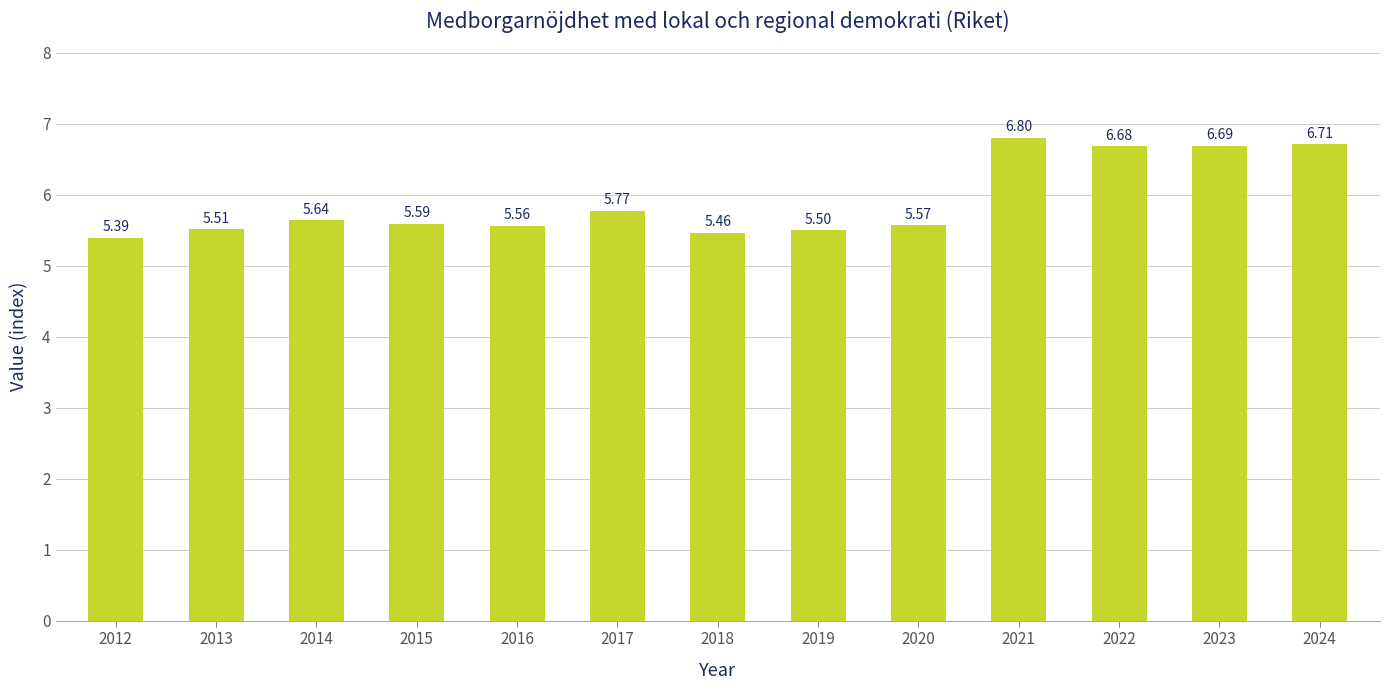

Count the number of data series in this chart.

1